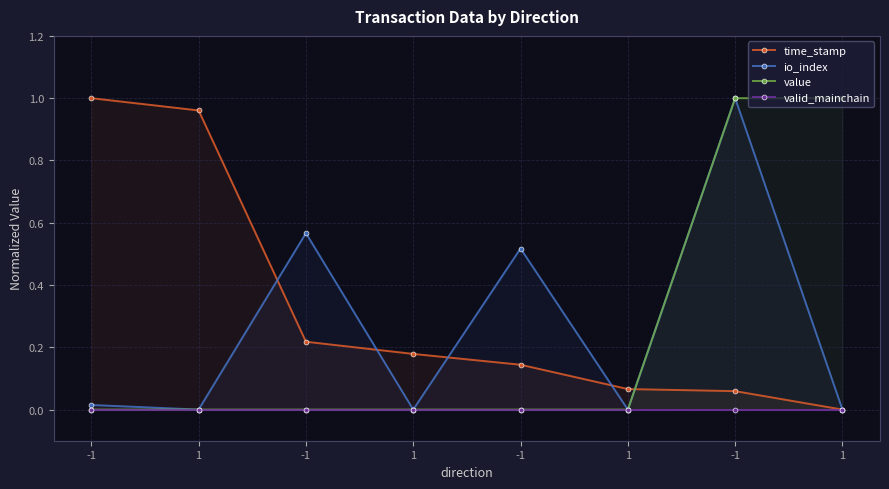

Does the chart display data point markers on the line(s)?

Yes